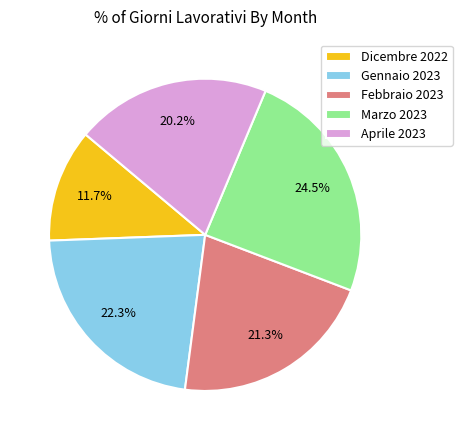

What percentage is NOT represented by Aprile 2023?

79.8%